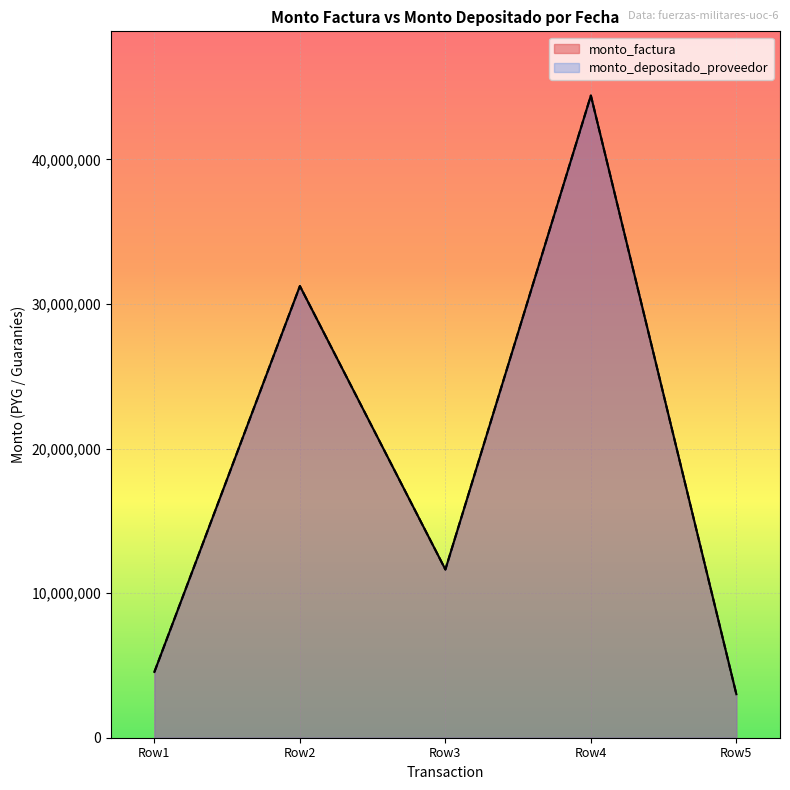

True or false: monto_factura has more than 0 points higher than both neighbors.

True